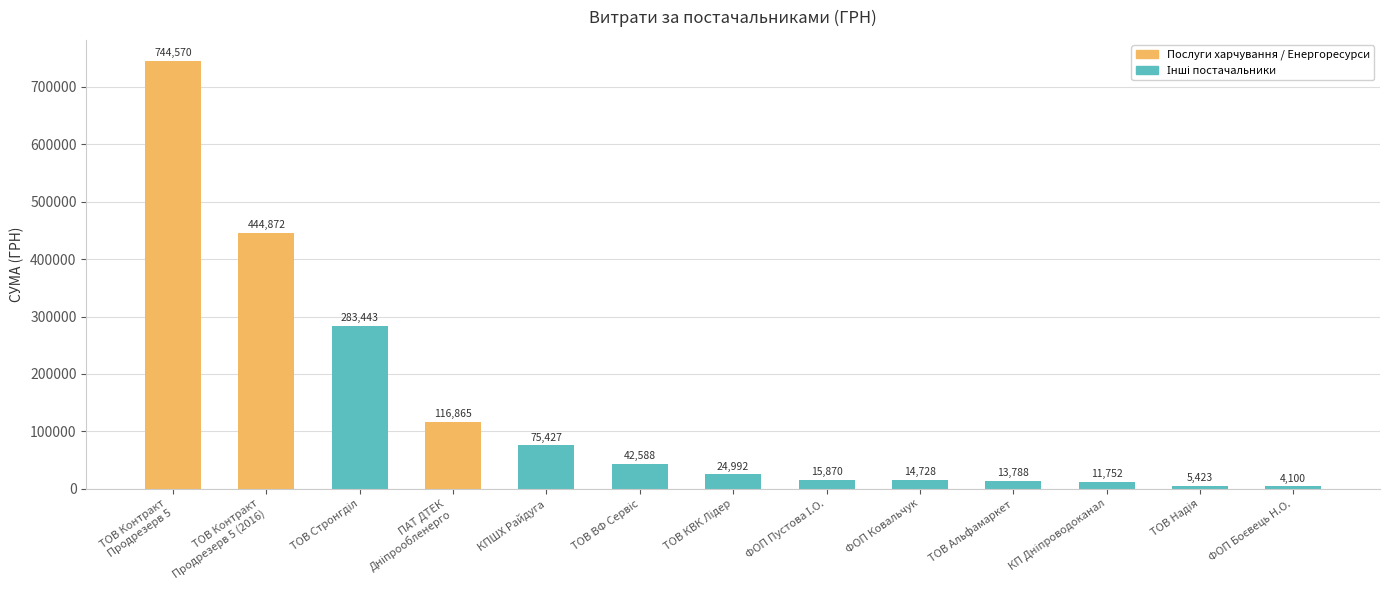

What is the difference between the second highest and second lowest values?

439448.8